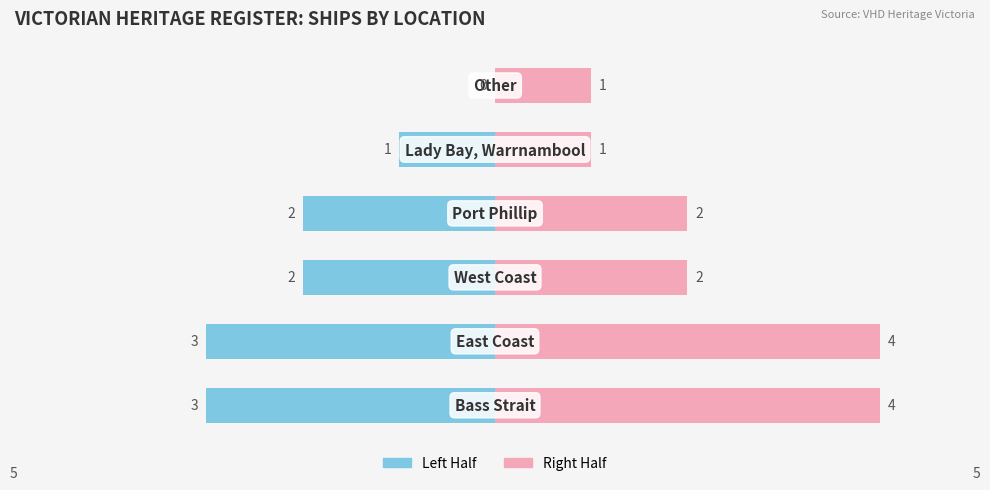

What are all the series names shown in the legend?

Left Half, Right Half